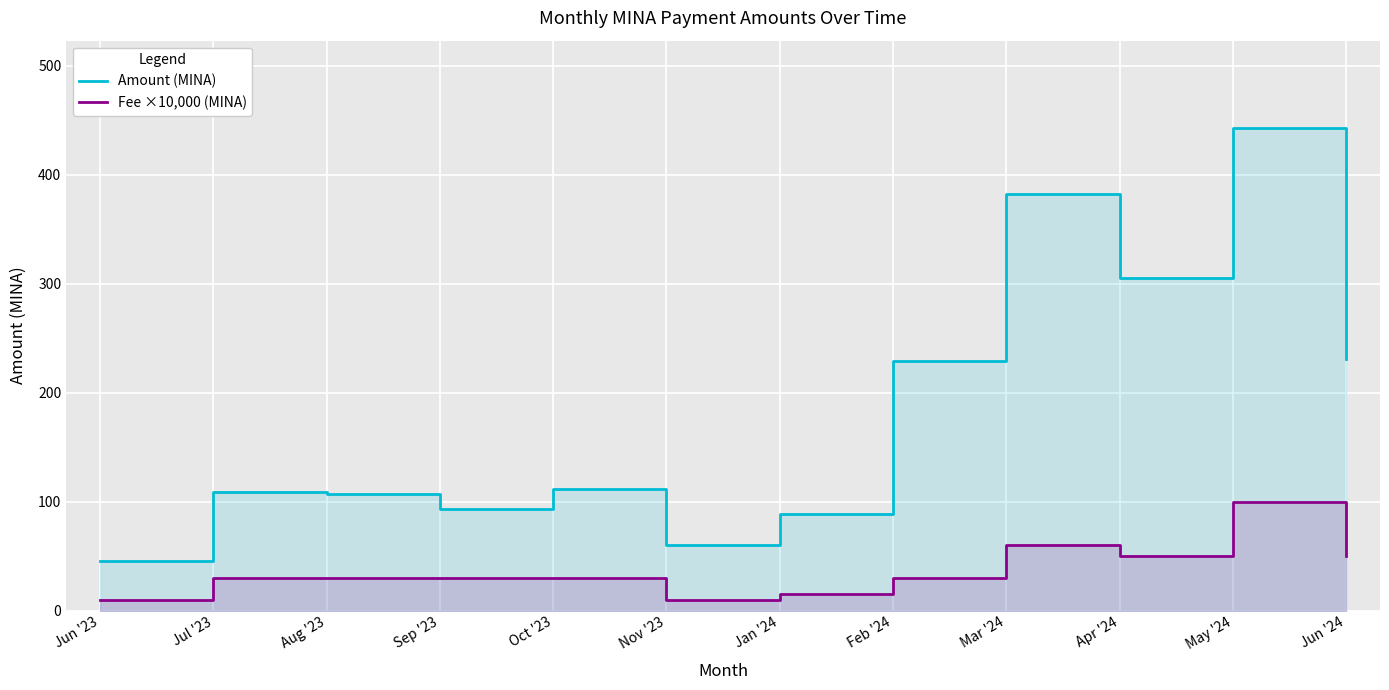

Read the Fee ×10,000 (MINA) value at Oct '23.

30.0